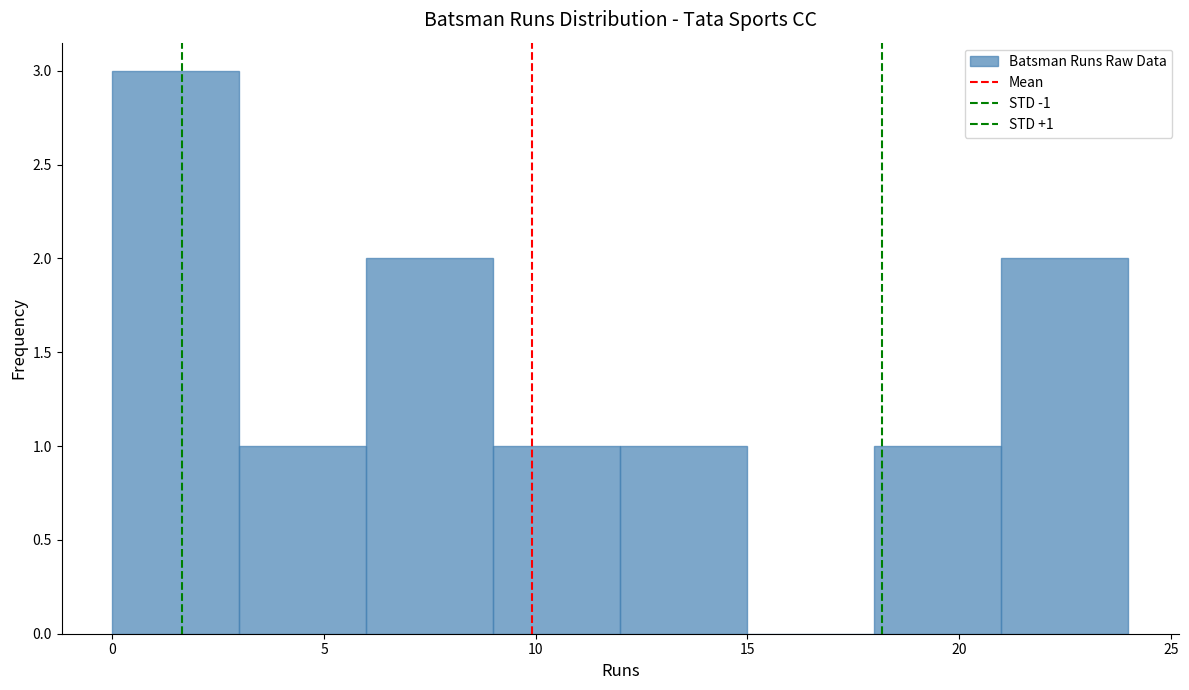

Over which range of the x-axis is the bar tallest?

0 to 3